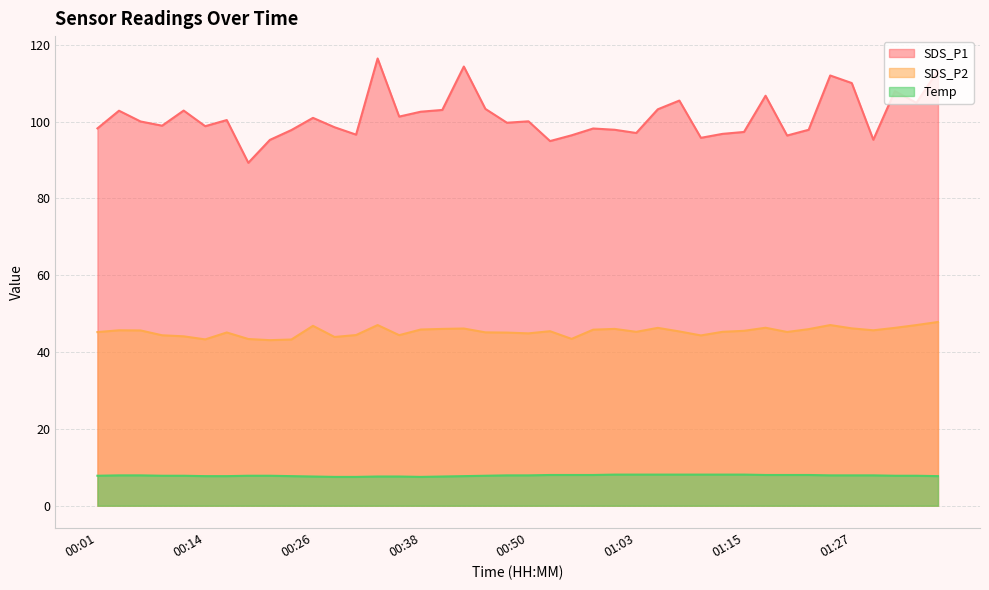

In SDS_P2, how many points are higher than both neighbors (excluding endpoints)?

10